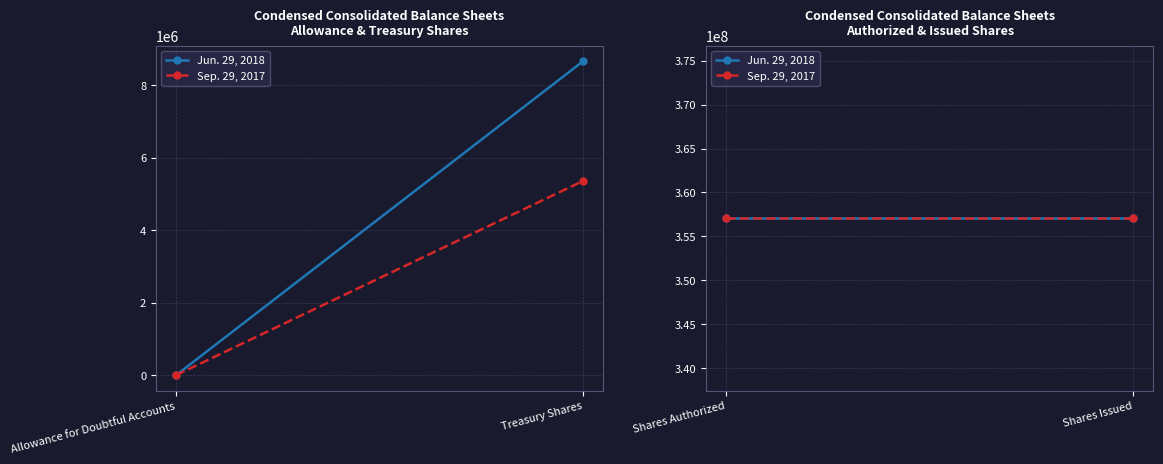

At which label is Jun. 29, 2018 closest to 178534990?

Treasury Shares